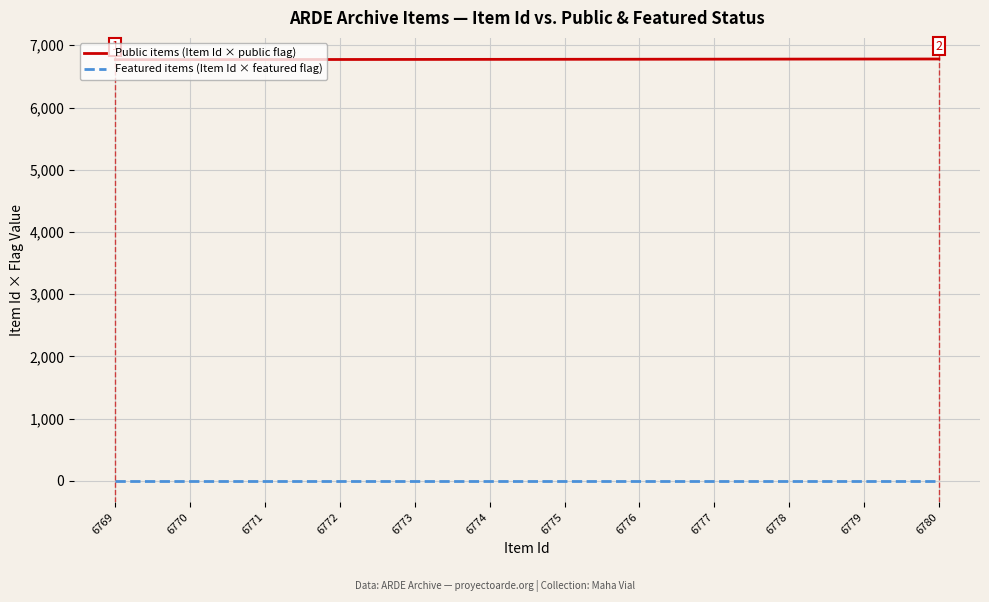

Is the value of Featured items (Item Id × featured flag) at 6773 greater than the value of Public items (Item Id × public flag) at 6779?

No